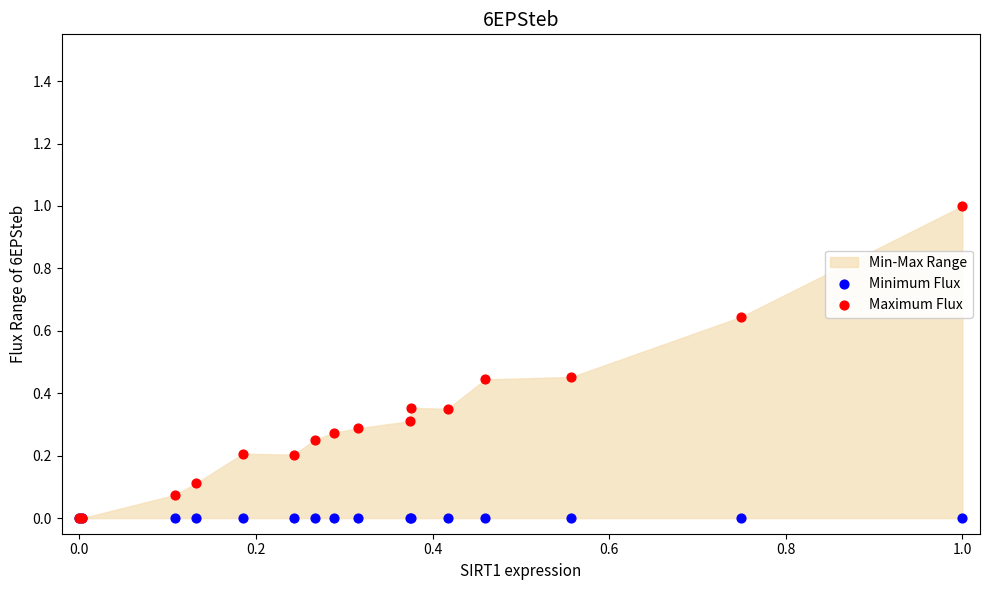

Which series contains the highest Y value?

Maximum Flux